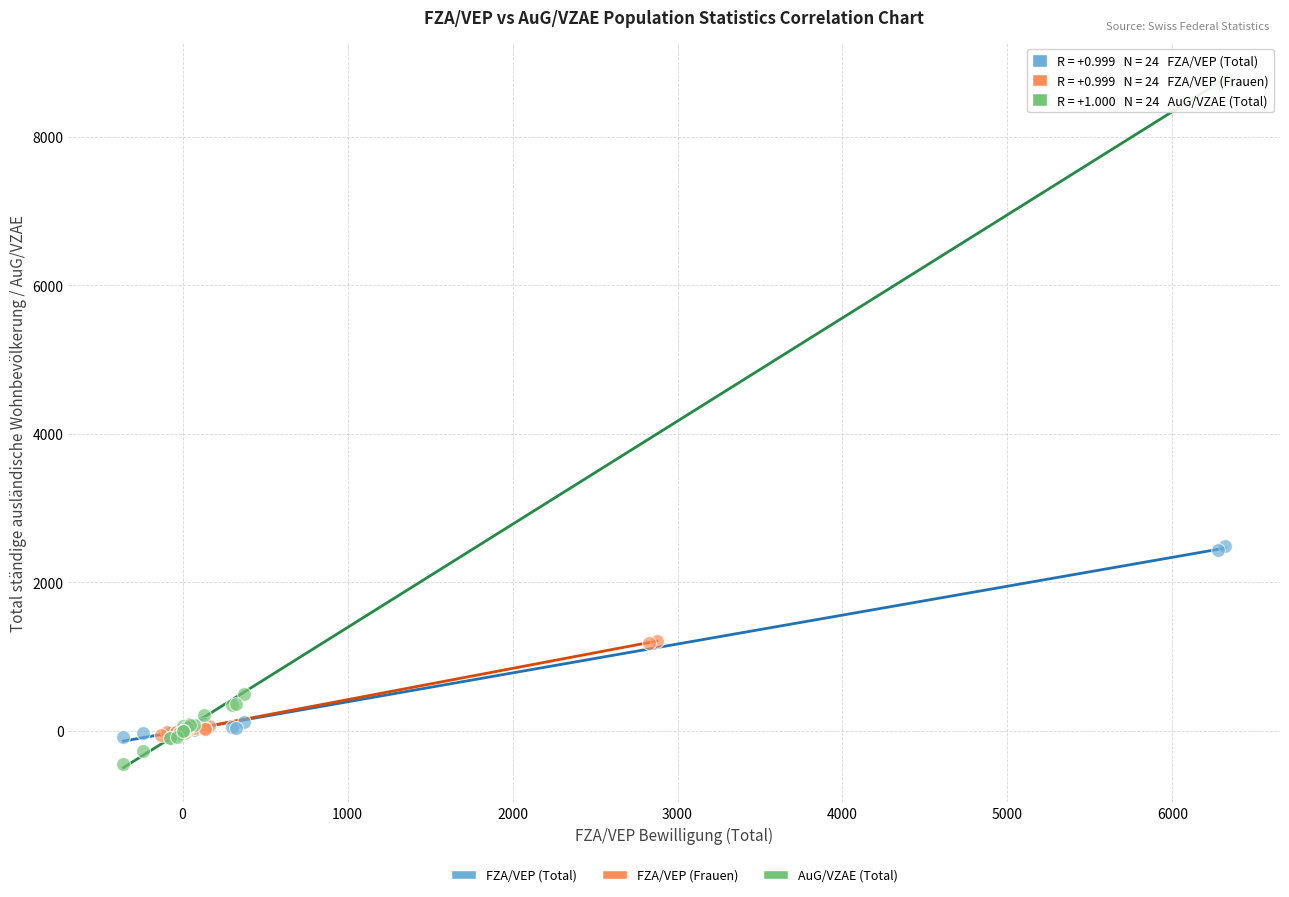

Which series has the largest Y range (max minus min)?

AuG/VZAE (Total)